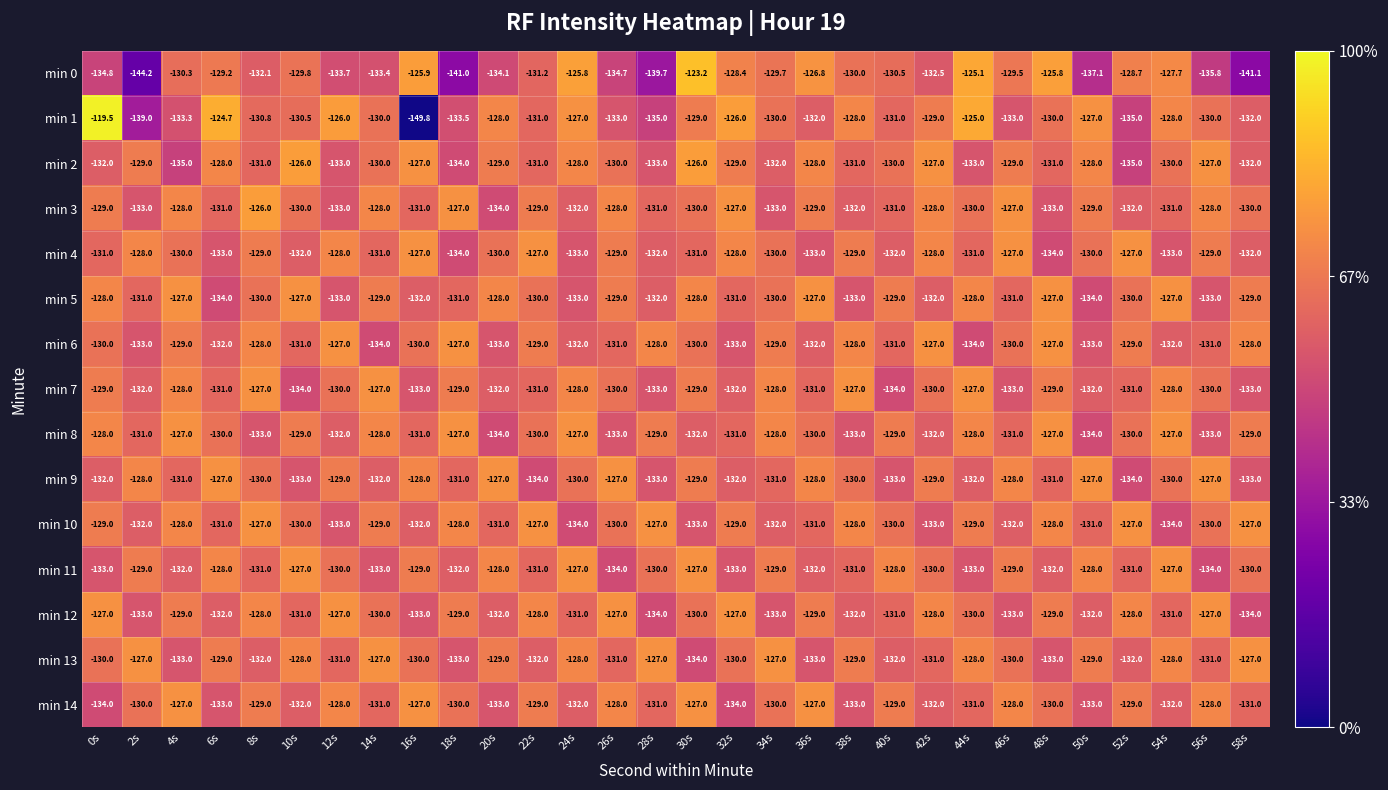

Read the min 13 value at 34s.

-127.0